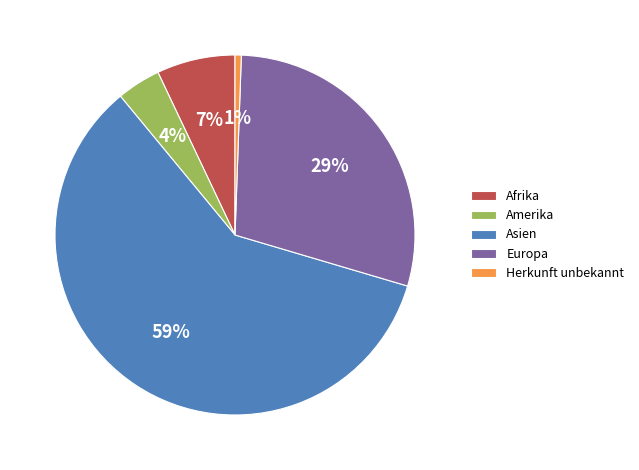

Do Afrika and Amerika together represent more than half of the pie?

No